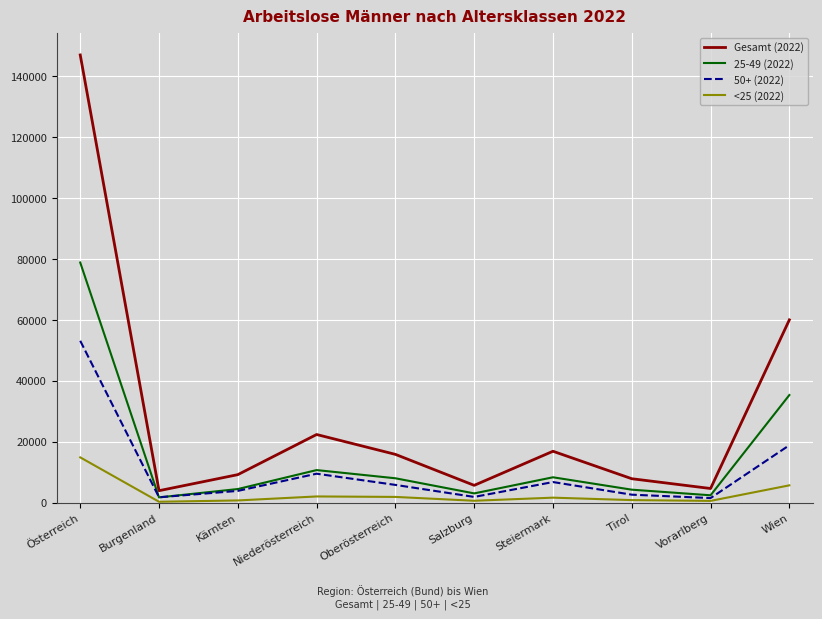

What is the difference between the highest and lowest values at Niederösterreich?

20326